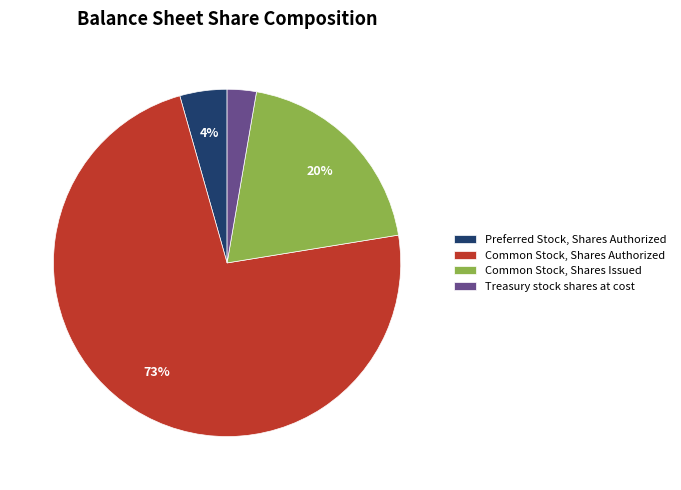

Do Preferred Stock, Shares Authorized and Treasury stock shares at cost together represent more than half of the pie?

No